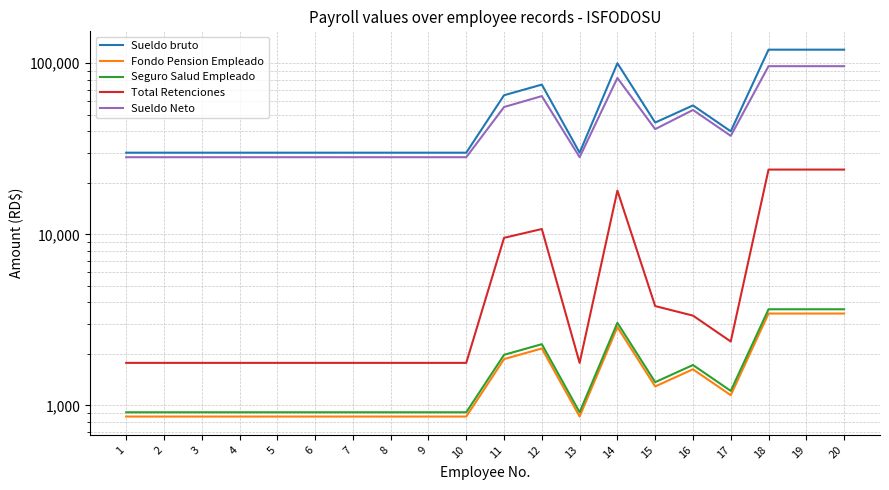

Count the number of categories in the chart.

20